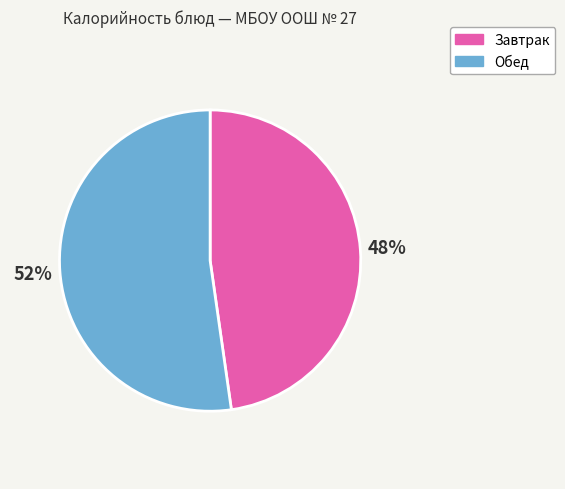

How many slices are in this pie chart?

2